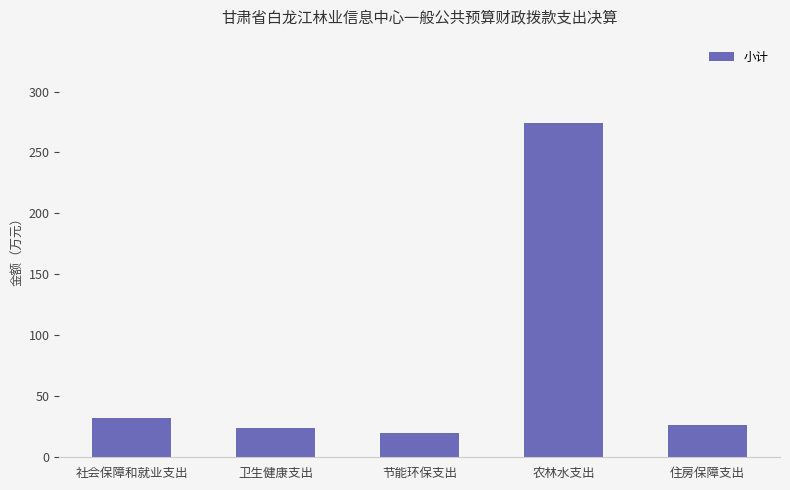

What is the difference between the maximum and minimum values?

254.0